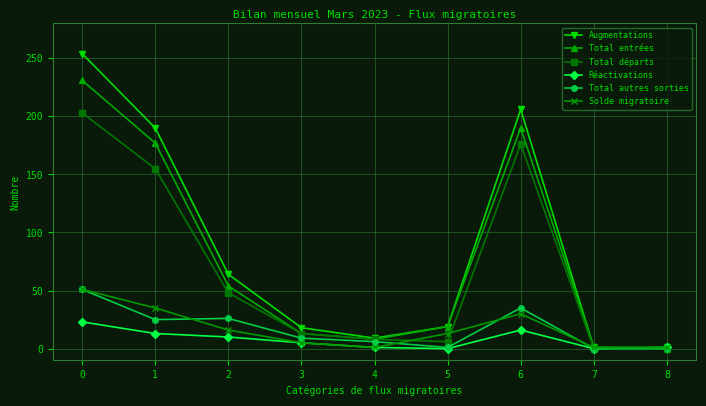

The Solde migratoire series shows 51 at 0. True or false?

True